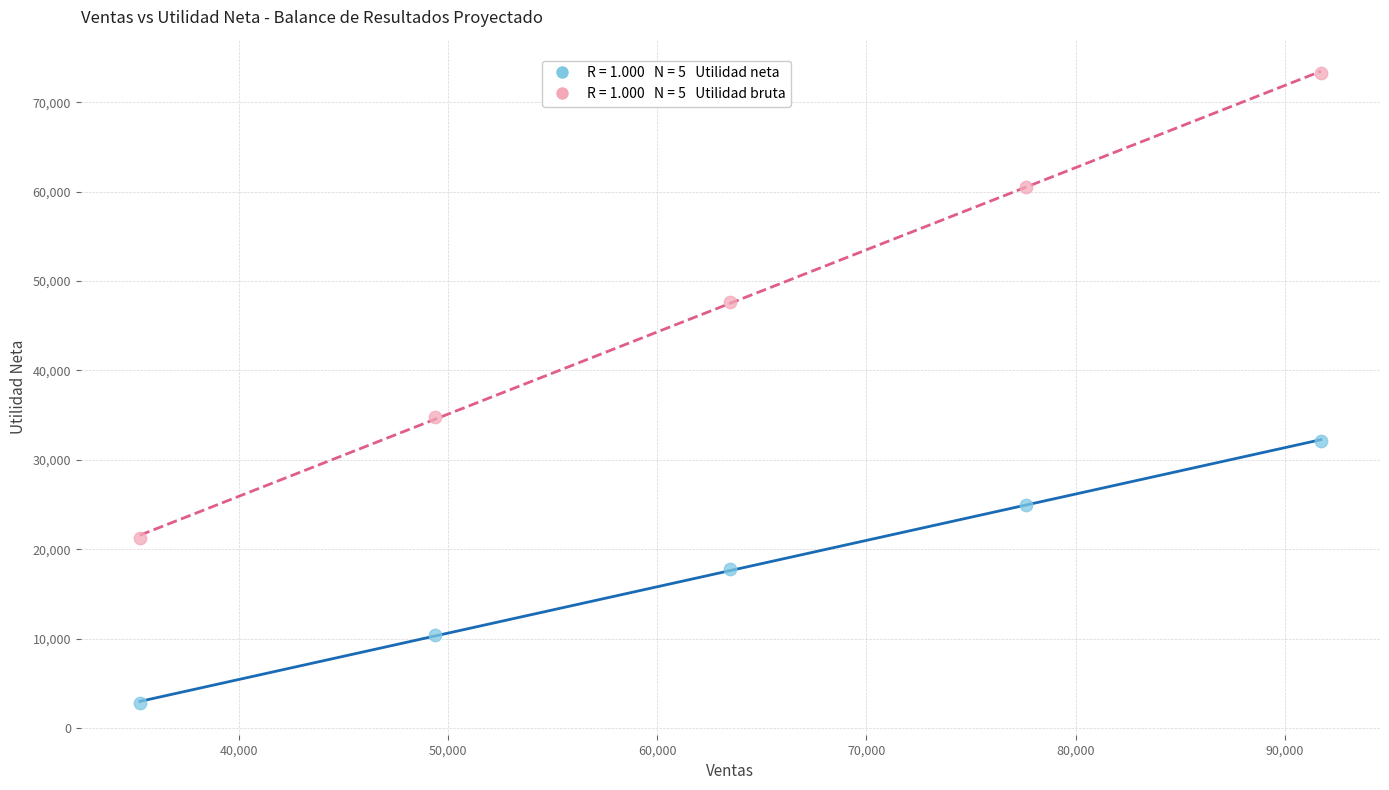

Across all series, what Y value is closest to 38037?

34756.7